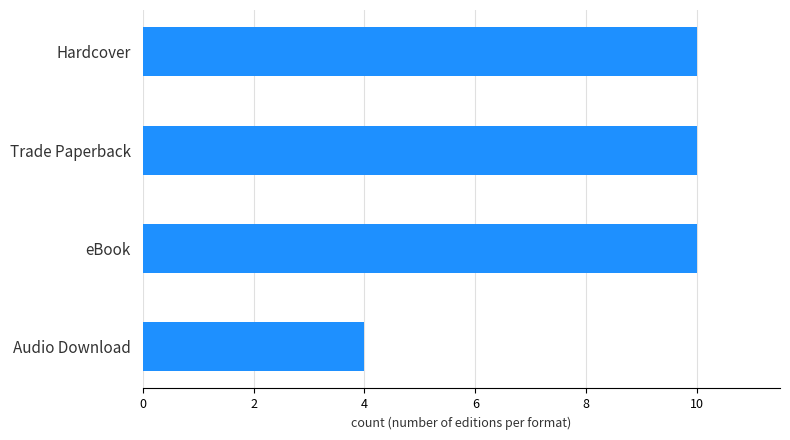

How many series are shown in this chart?

1